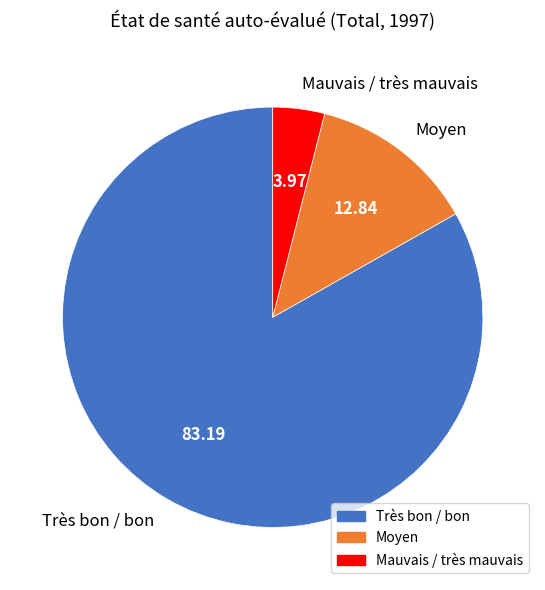

Which has a higher value, Moyen or Très bon / bon?

Très bon / bon